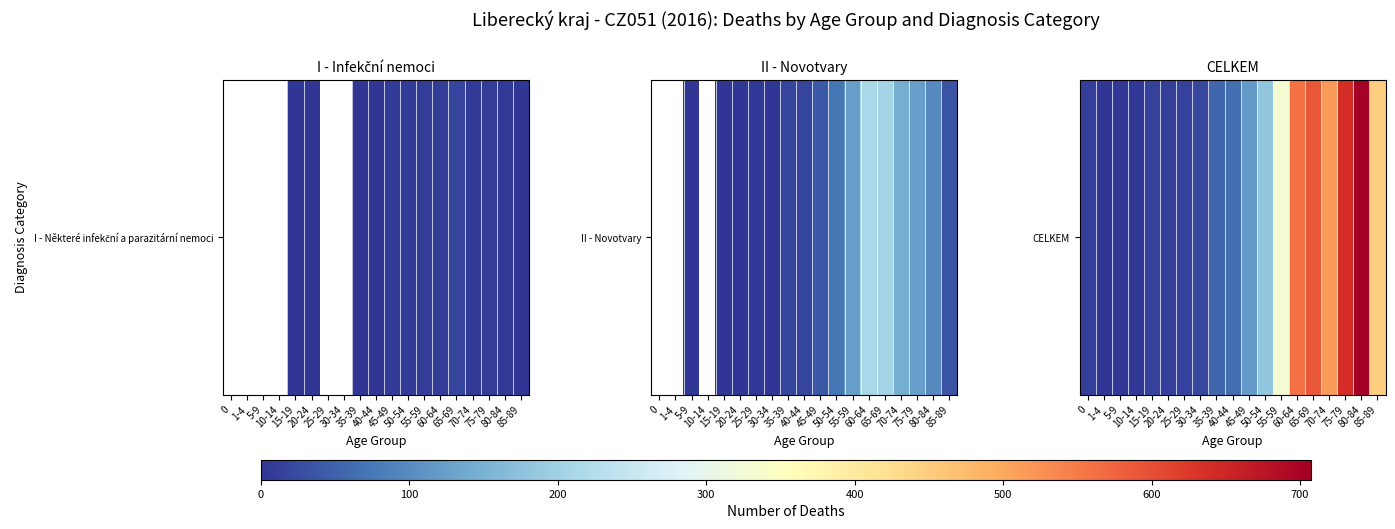

How many data points are less than 66?

9